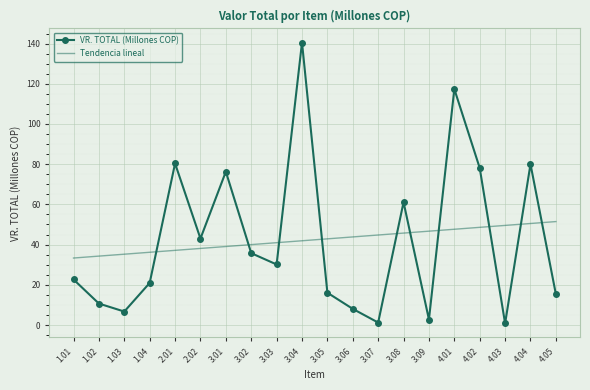

List the series in order of their peak value, lowest first.

Tendencia lineal, VR. TOTAL (Millones COP)